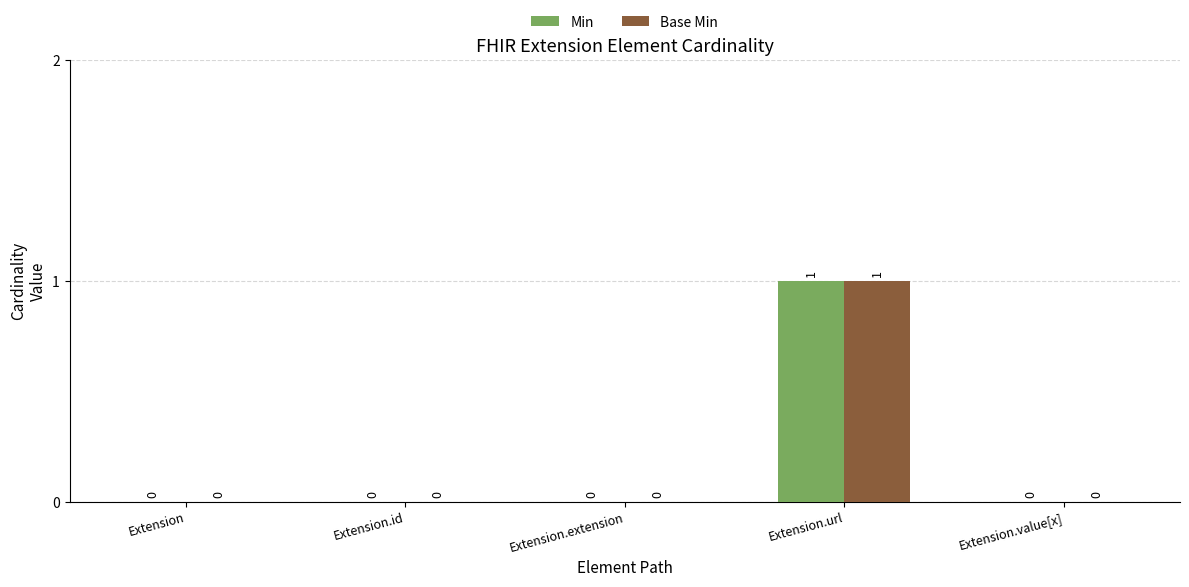

Which category has the highest value across all series?

Extension.url